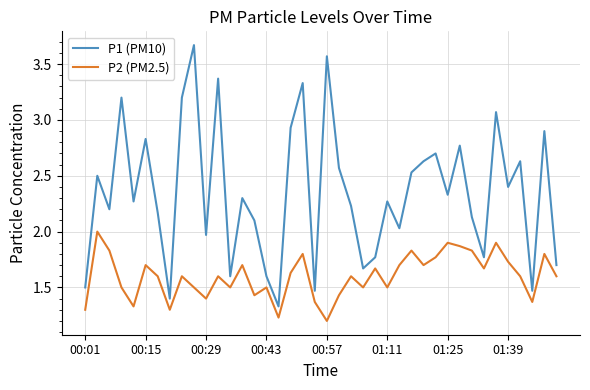

How many lines are shown in the chart?

2